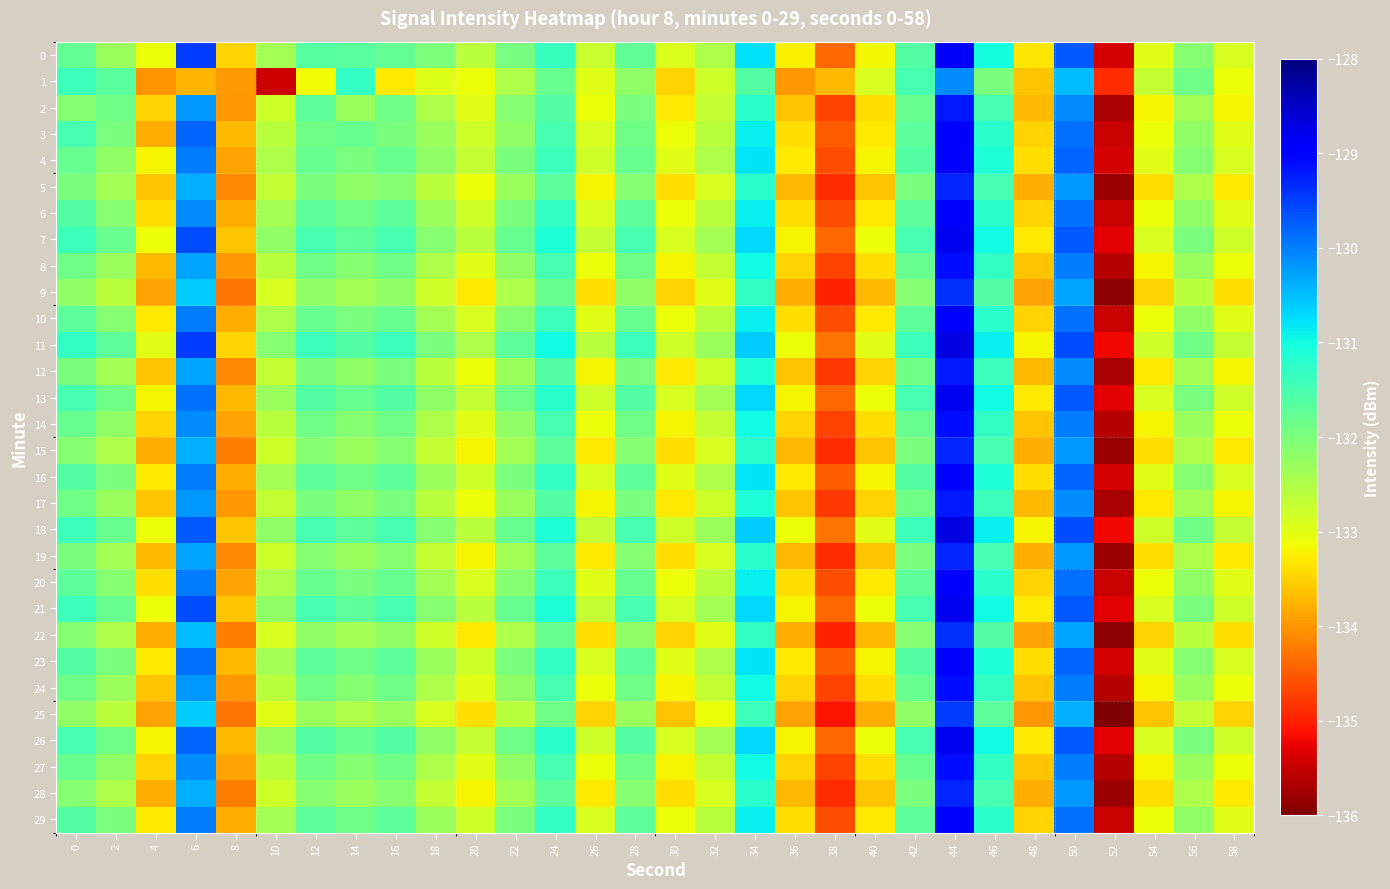

Count the number of data series in this chart.

30